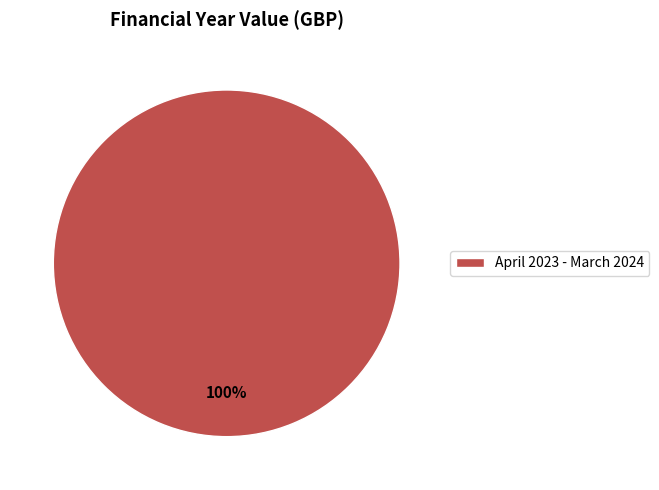

True or false: April 2023 - March 2024 accounts for 100% of the total.

True